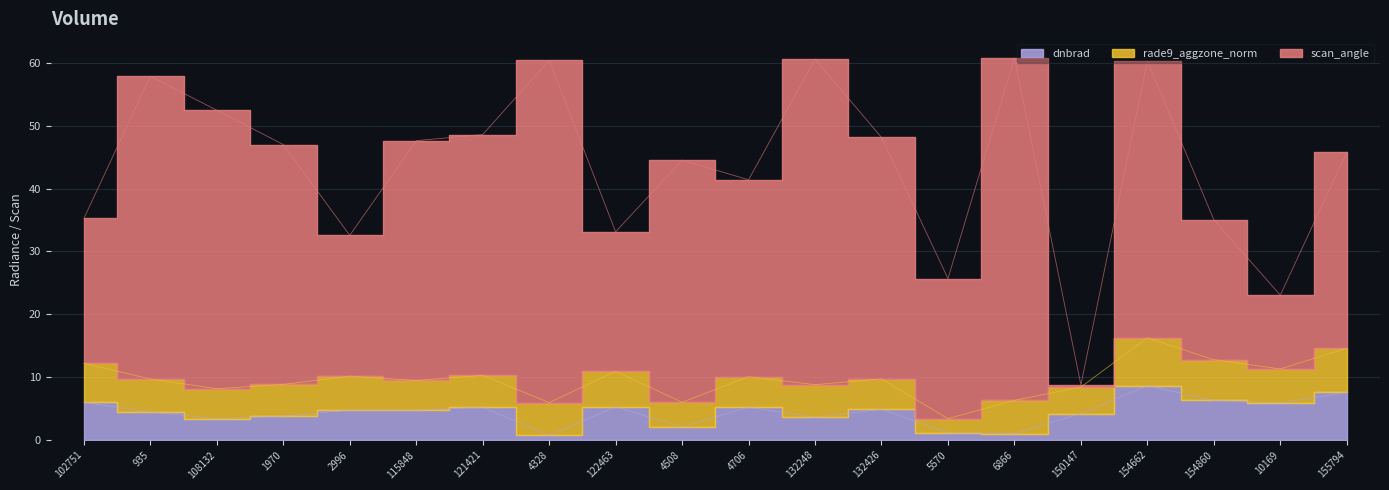

Is the value of scan_angle at 115848 greater than the value of dnbrad at 108132?

Yes